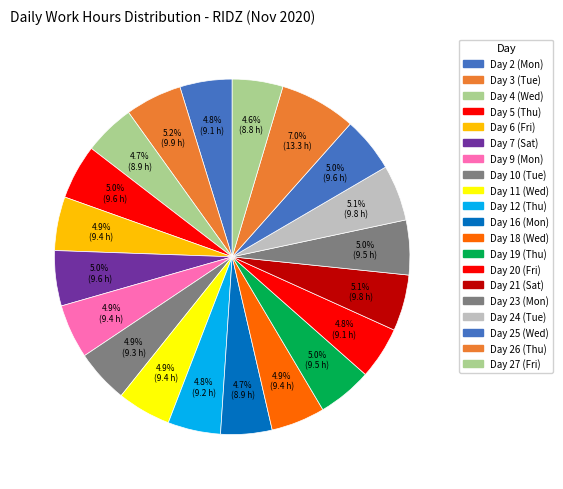

How many segments does this pie chart have?

20